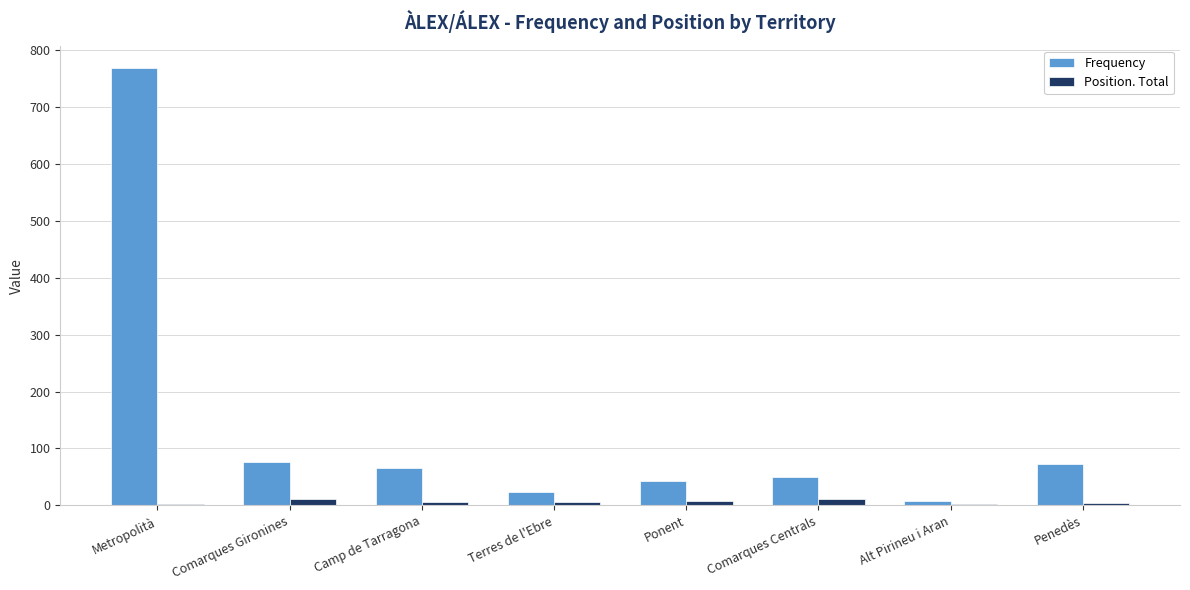

What is the difference between the maximum and minimum values in the Position. Total series?

9